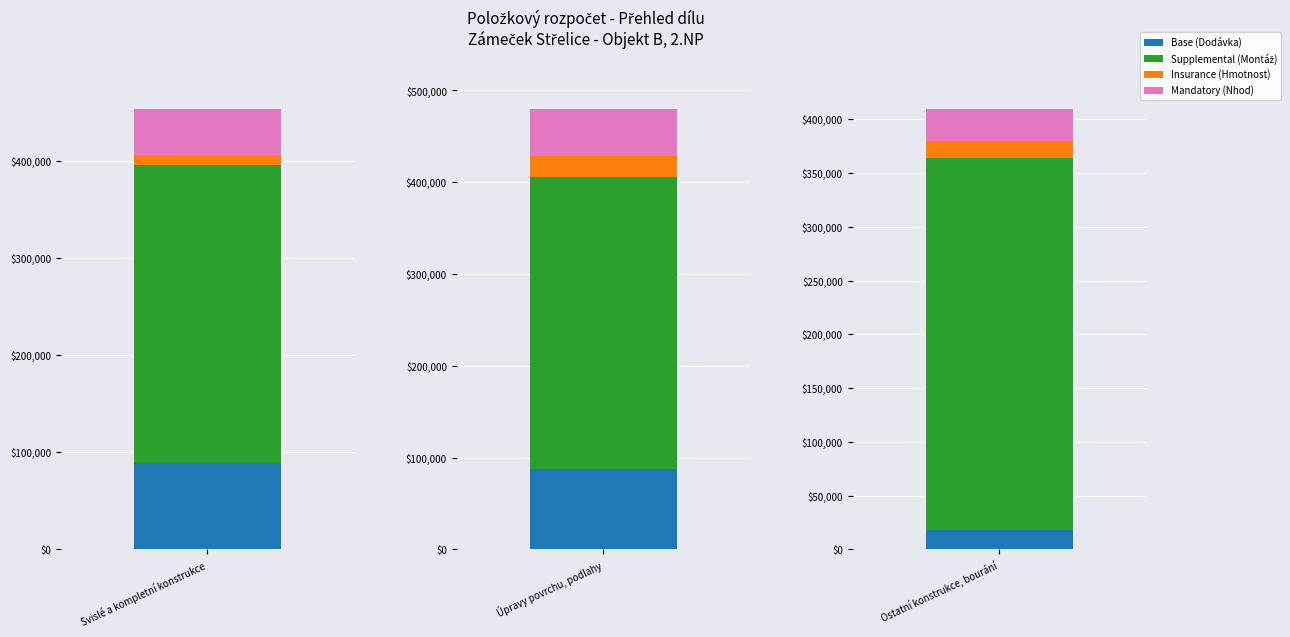

How many data points in Montáž celk. are less than 317628?

1